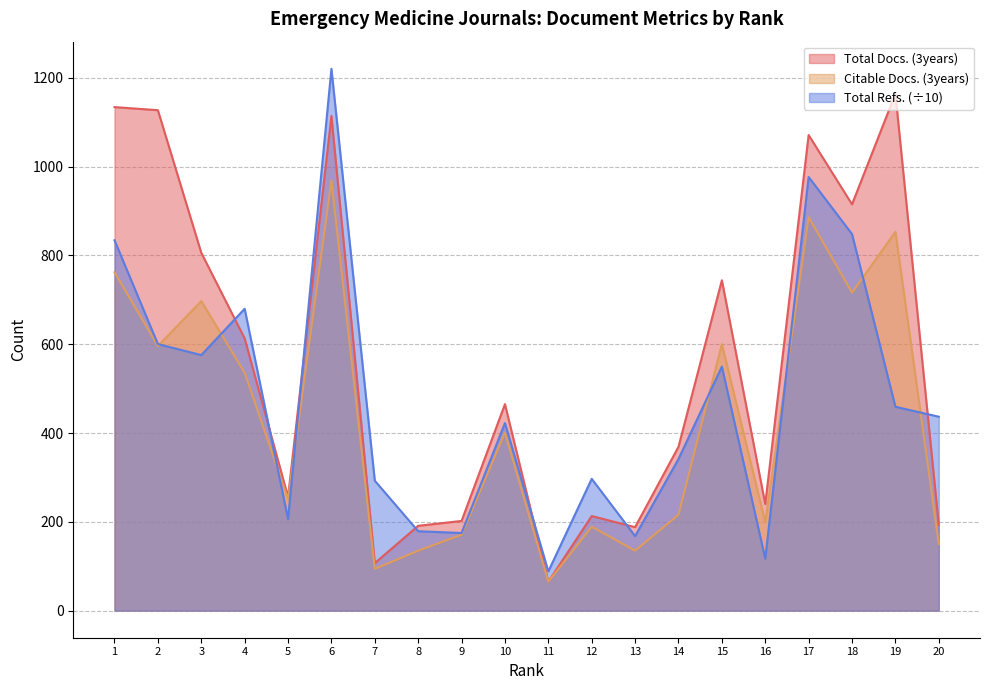

Reading right to left, extract all data points from this chart.

Total Docs. (3years): 20=193.0	19=1164.0	18=915.0	17=1071.0	16=240.0	15=744.0	14=369.0	13=188.0	12=213.0	11=65.0	10=465.0	9=202.0	8=191.0	7=107.0	6=1114.0	5=256.0	4=613.0	3=806.0	2=1127.0	1=1134.0
Citable Docs. (3years): 20=150.0	19=853.0	18=716.0	17=886.0	16=199.0	15=600.0	14=216.0	13=135.0	12=189.0	11=65.0	10=401.0	9=171.0	8=135.0	7=94.0	6=969.0	5=251.0	4=536.0	3=697.0	2=596.0	1=762.0
Total Refs.: 20=436.7	19=459.1	18=848.0	17=976.5	16=117.0	15=549.5	14=341.5	13=167.8	12=296.8	11=88.3	10=422.4	9=174.8	8=178.8	7=292.6	6=1220.3	5=206.2	4=679.8	3=575.5	2=600.3	1=834.1